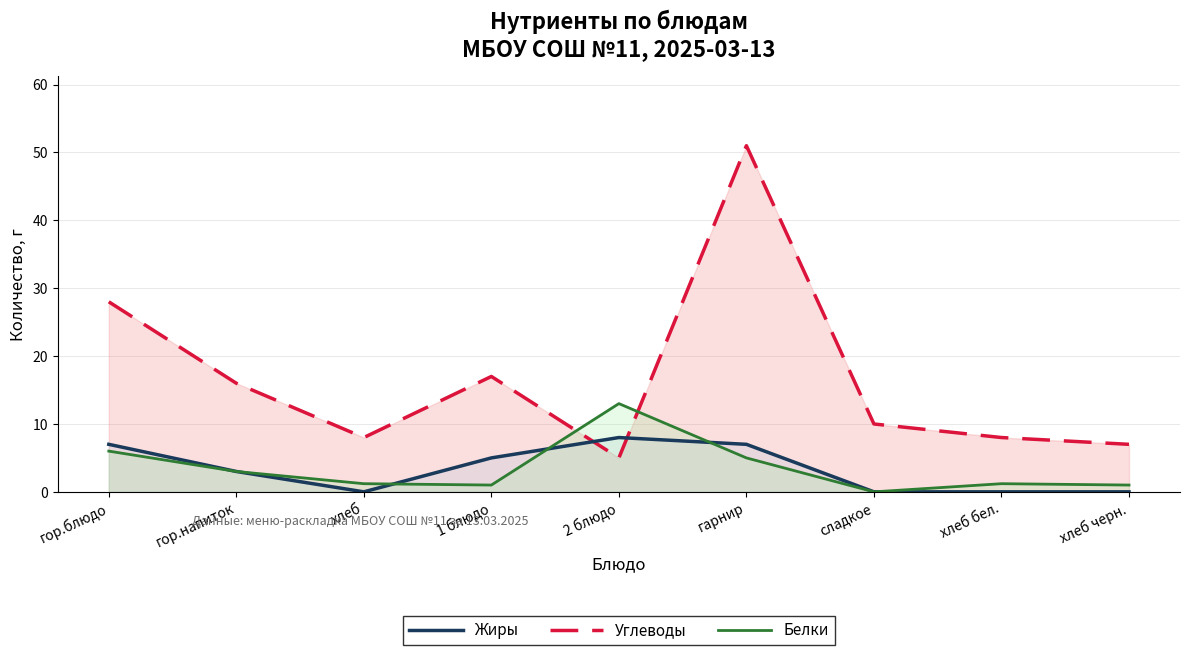

What position from the right is гор.блюдо?

9